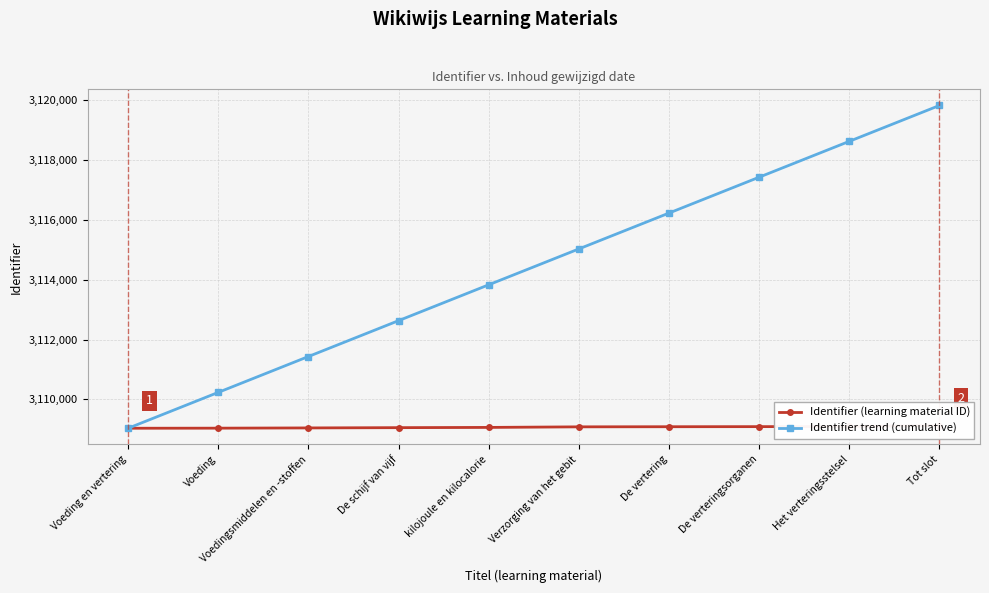

What position from the right is De schijf van vijf?

7